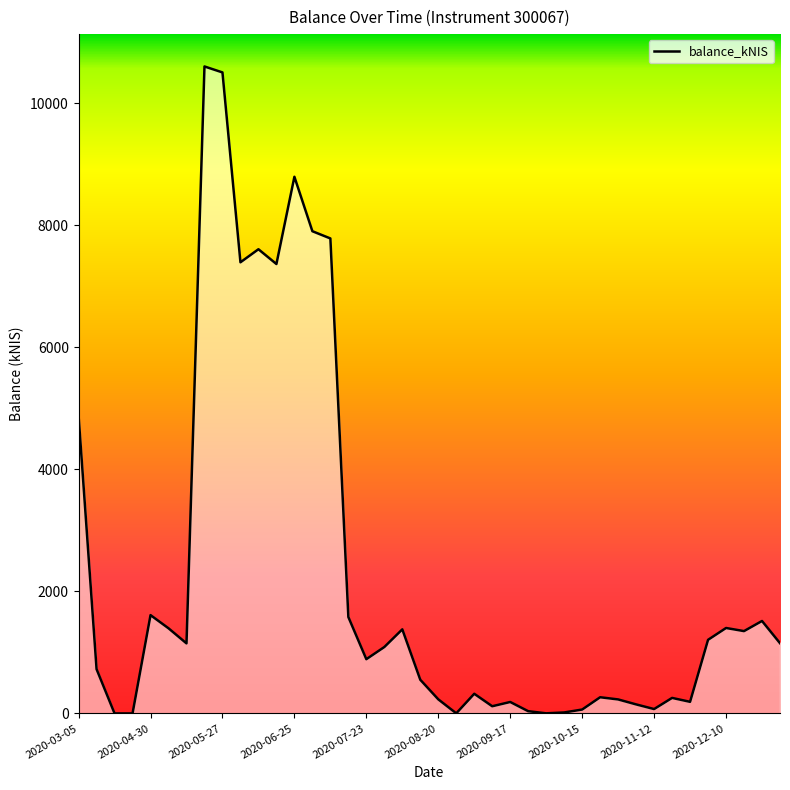

What is the difference between the maximum and minimum values?

10599.0